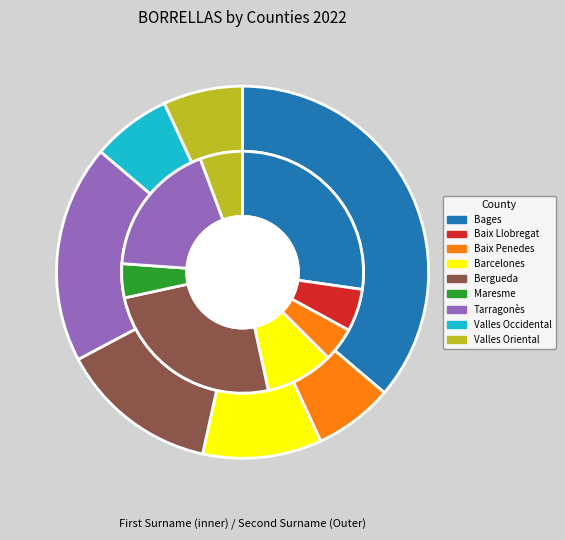

Is the sum of 6 and 2 greater than half?

No